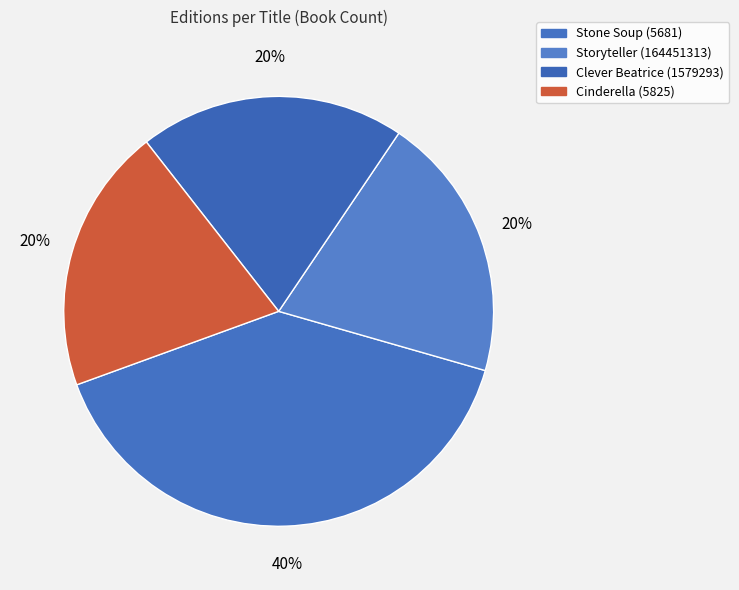

Count the number of slices in the pie.

4